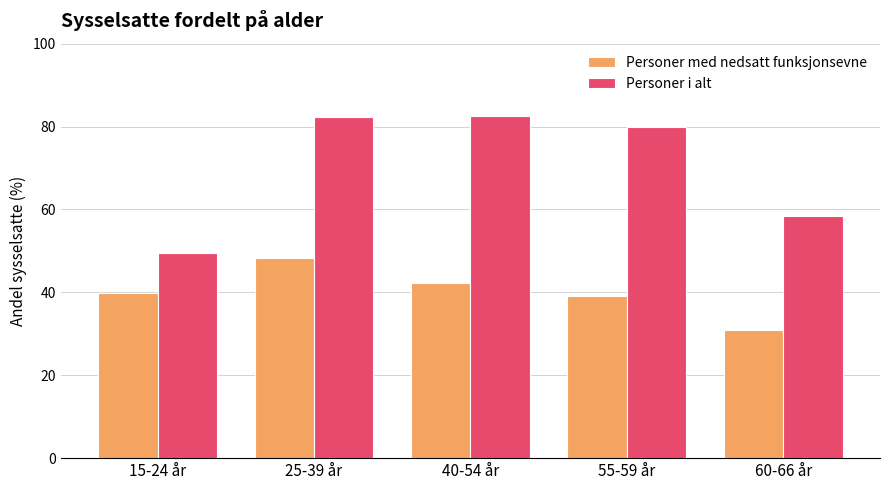

List the series in order of their overall mean, lowest first.

Personer med nedsatt funksjonsevne, Personer i alt